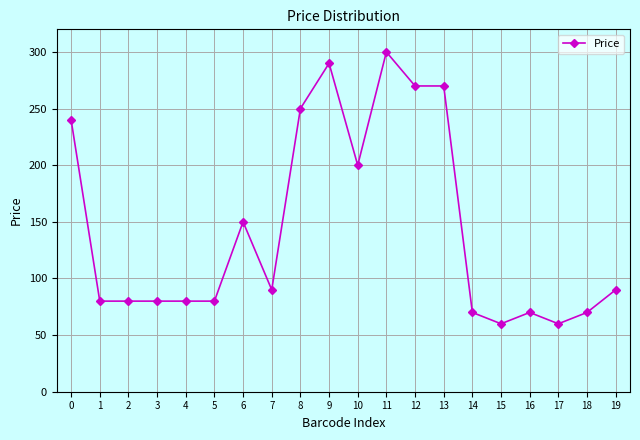

What is the greatest value displayed?

300